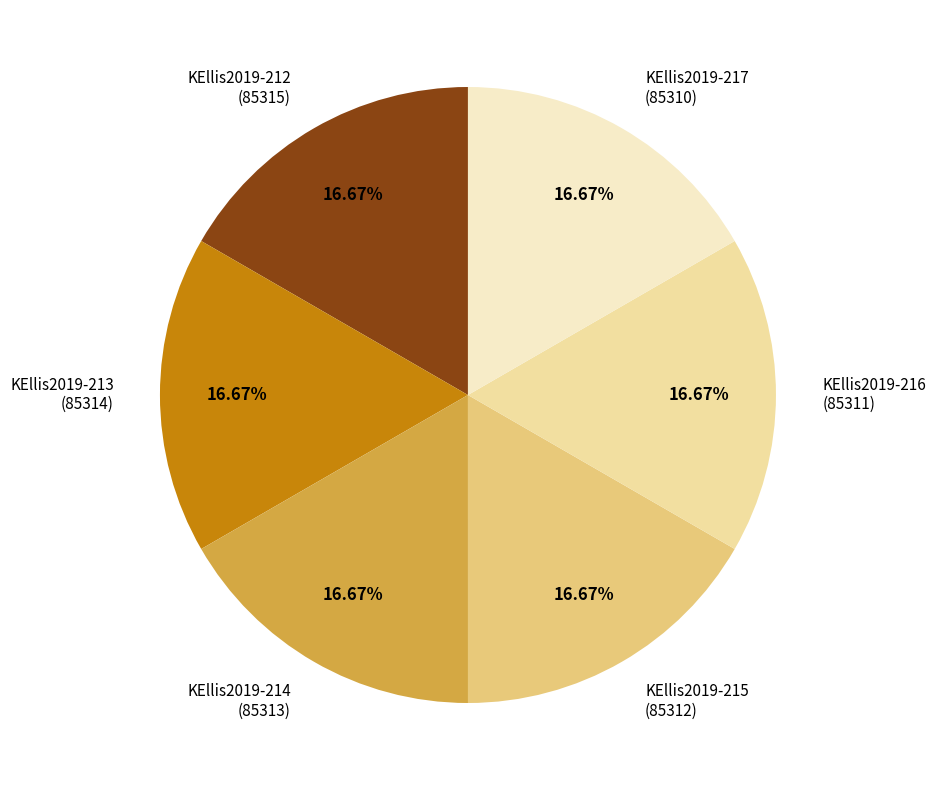

Is the sum of KEllis2019-212 (85315) and KEllis2019-215 (85312) greater than half?

No